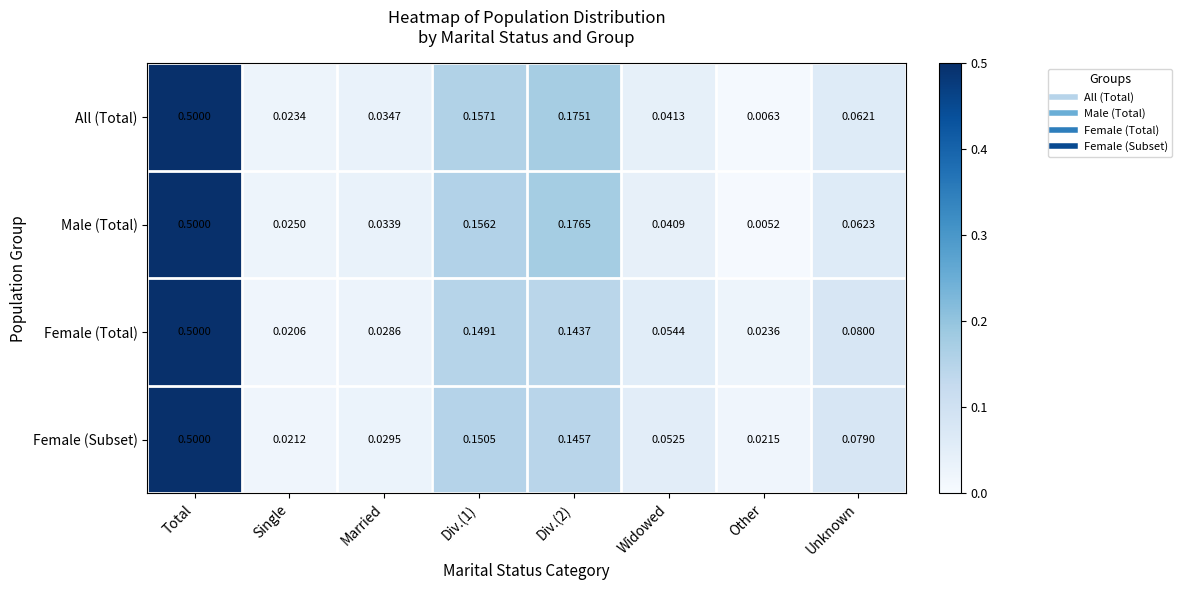

Where is Male (Total) nearest to the value 0?

Other